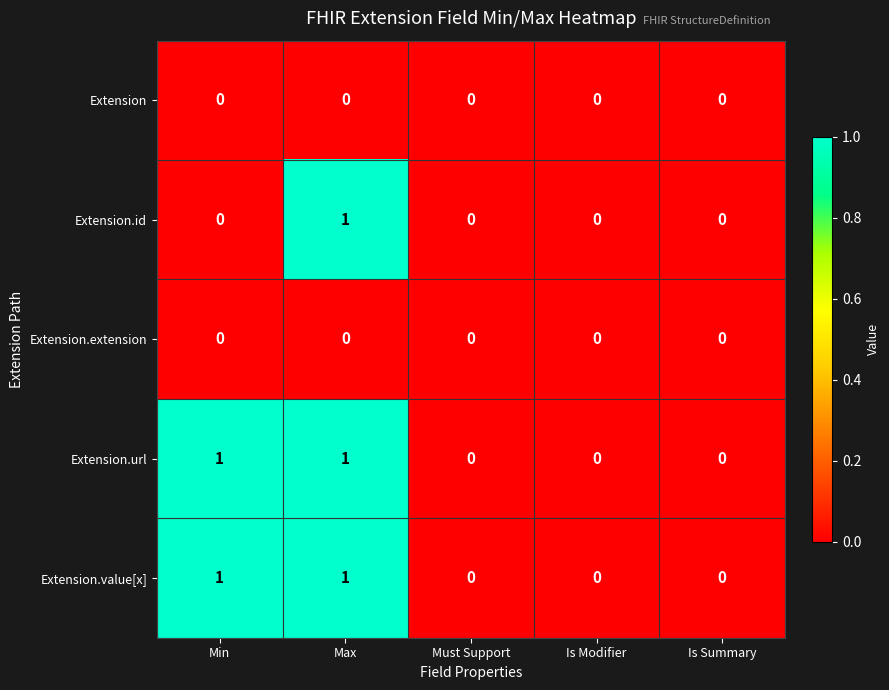

How many Extension.value[x] values are between 0 and 1?

5